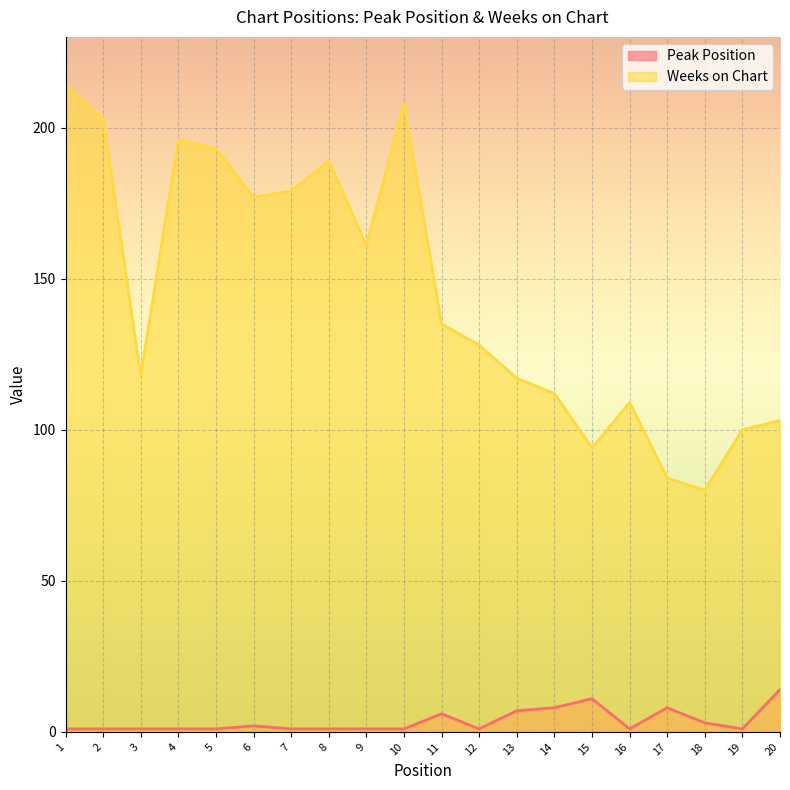

At which category is the sum across all series the highest?

1